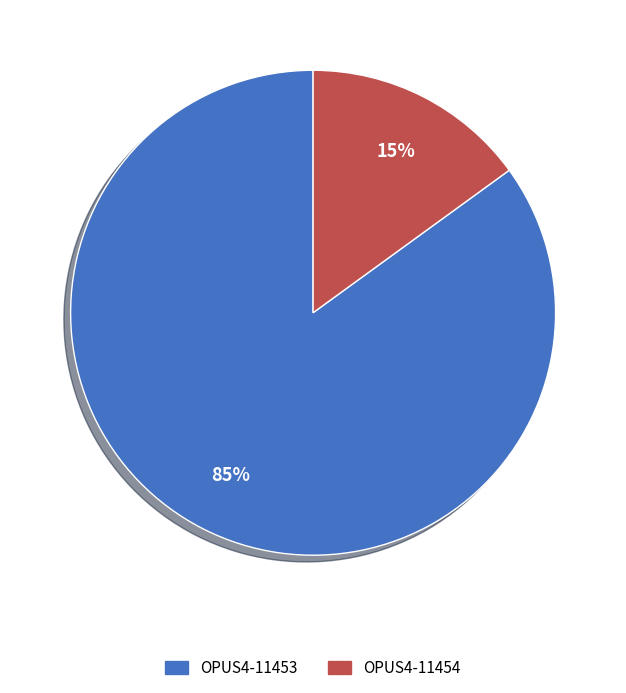

Rank the categories by value from highest to lowest.

OPUS4-11453, OPUS4-11454